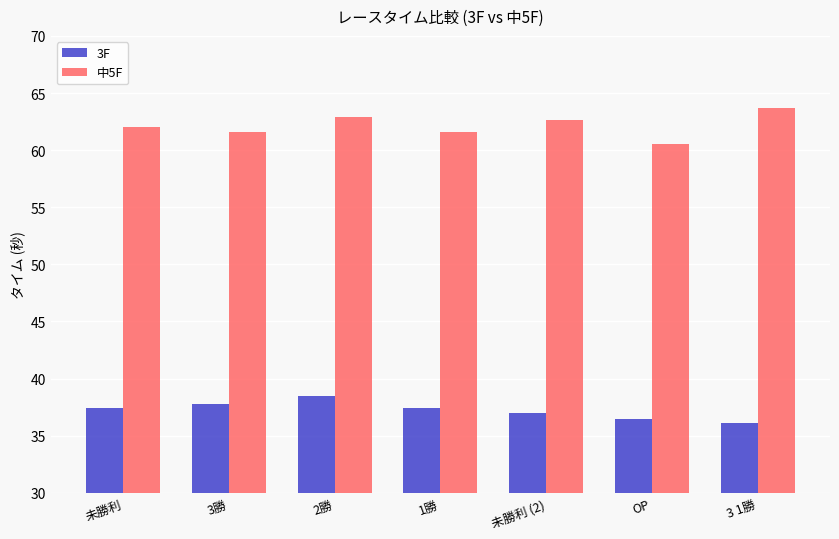

True or false: 3F has a value of 52.5 at OP.

False